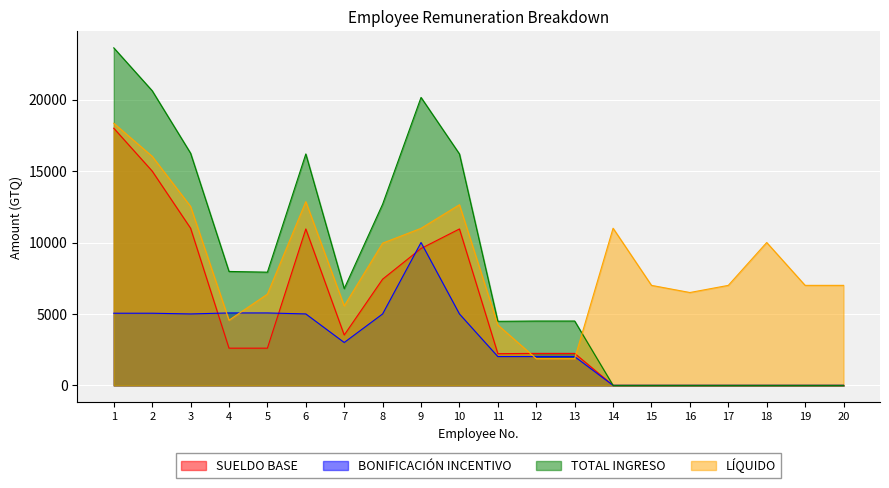

What is the value of the TOTAL INGRESO point at the 5th from the left?

7924.0